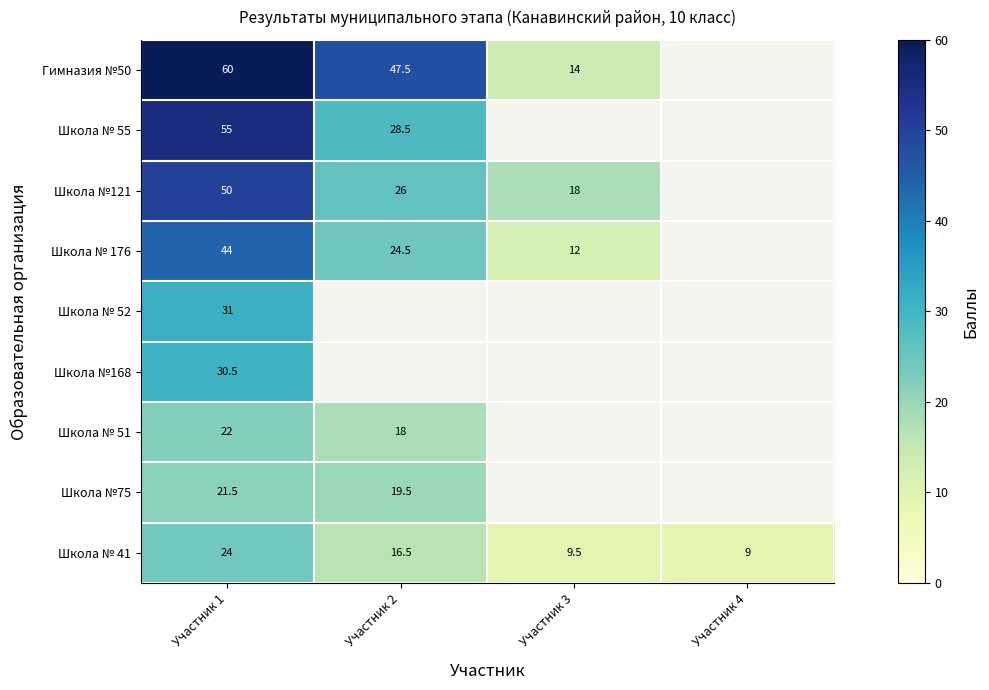

Is the value of Школа № 176 at Участник 2 greater than the value of Гимназия №50 at Участник 3?

Yes